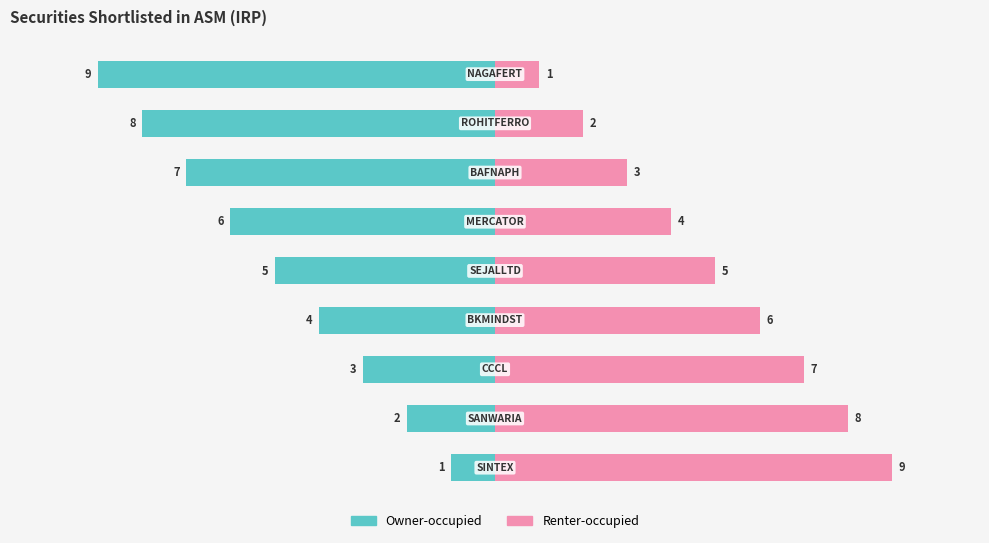

Reading left to right, extract all data points from this chart.

Owner-occupied: −12.5=-1	−10.0=-2	−7.5=-3	−5.0=-4	−2.5=-5	0.0=-6	2.5=-7	5.0=-8	7.5=-9
Renter-occupied: −12.5=9	−10.0=8	−7.5=7	−5.0=6	−2.5=5	0.0=4	2.5=3	5.0=2	7.5=1